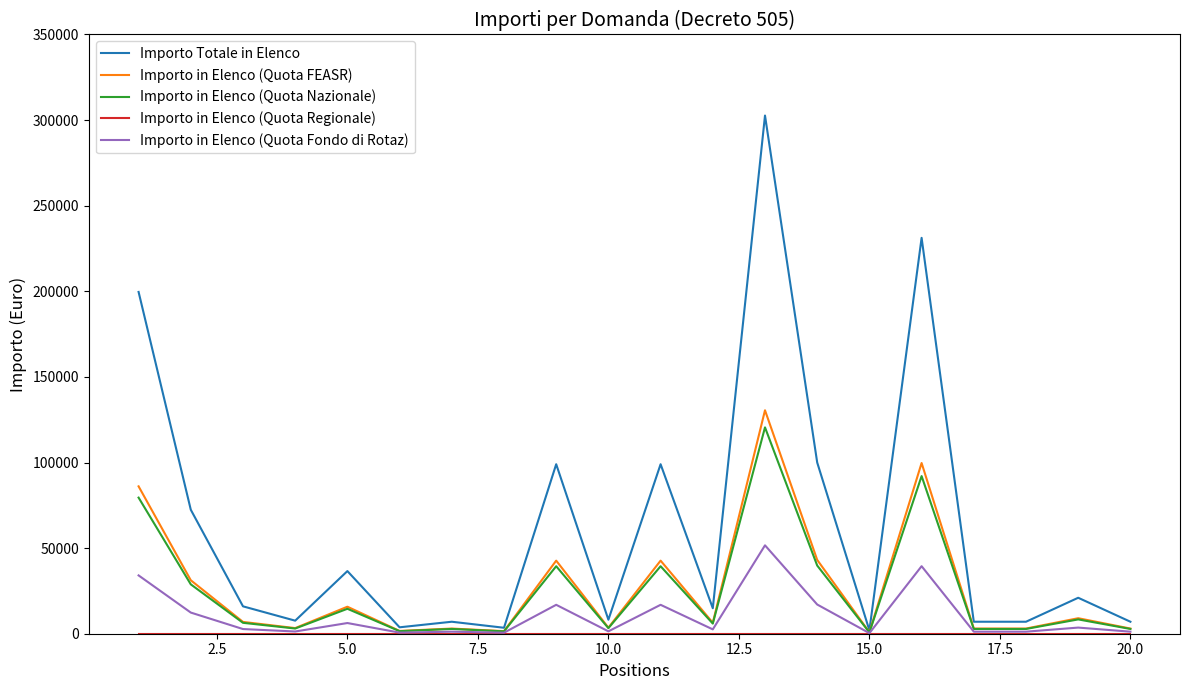

How many lines are shown in the chart?

5